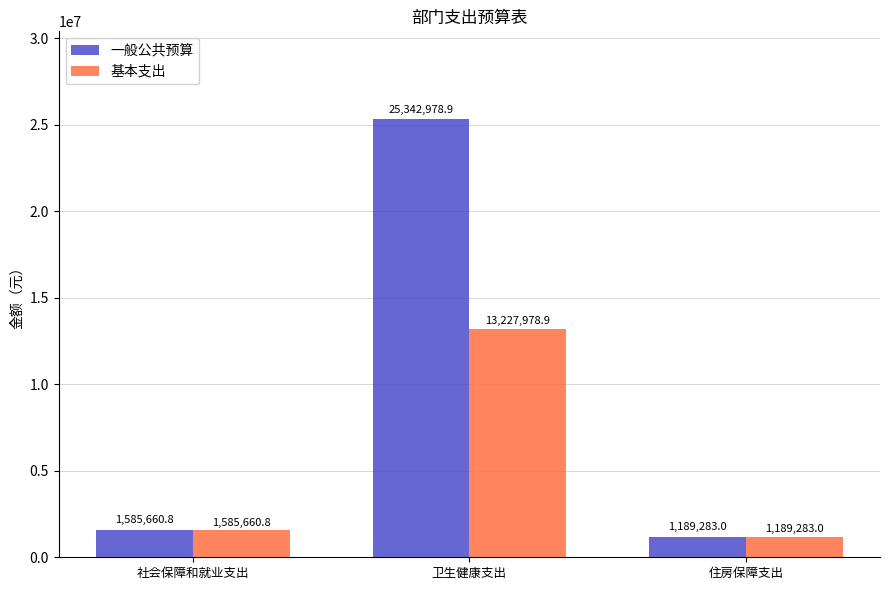

What is the maximum value for 基本支出?

13227978.9